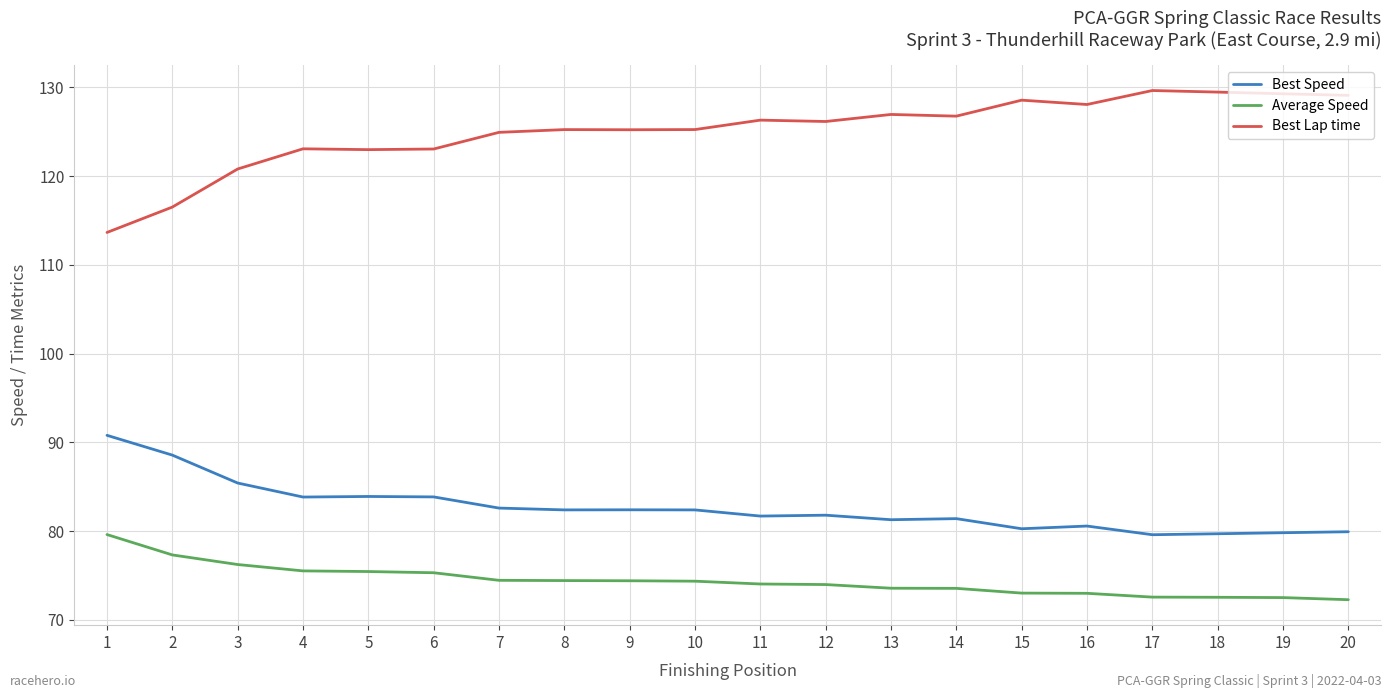

Which series has the largest total across all categories?

Best Lap time